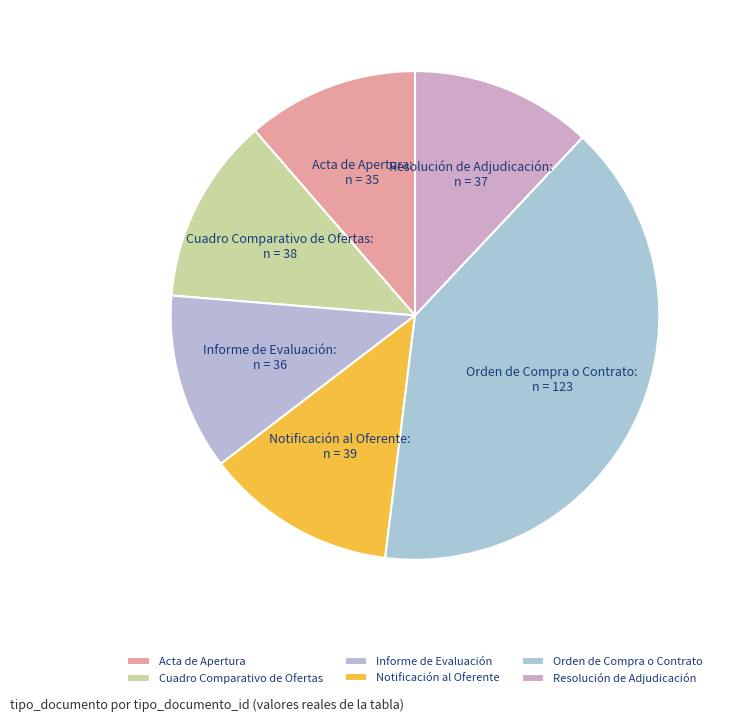

Combined, do Orden de Compra o Contrato and Cuadro Comparativo de Ofertas account for over 50%?

Yes